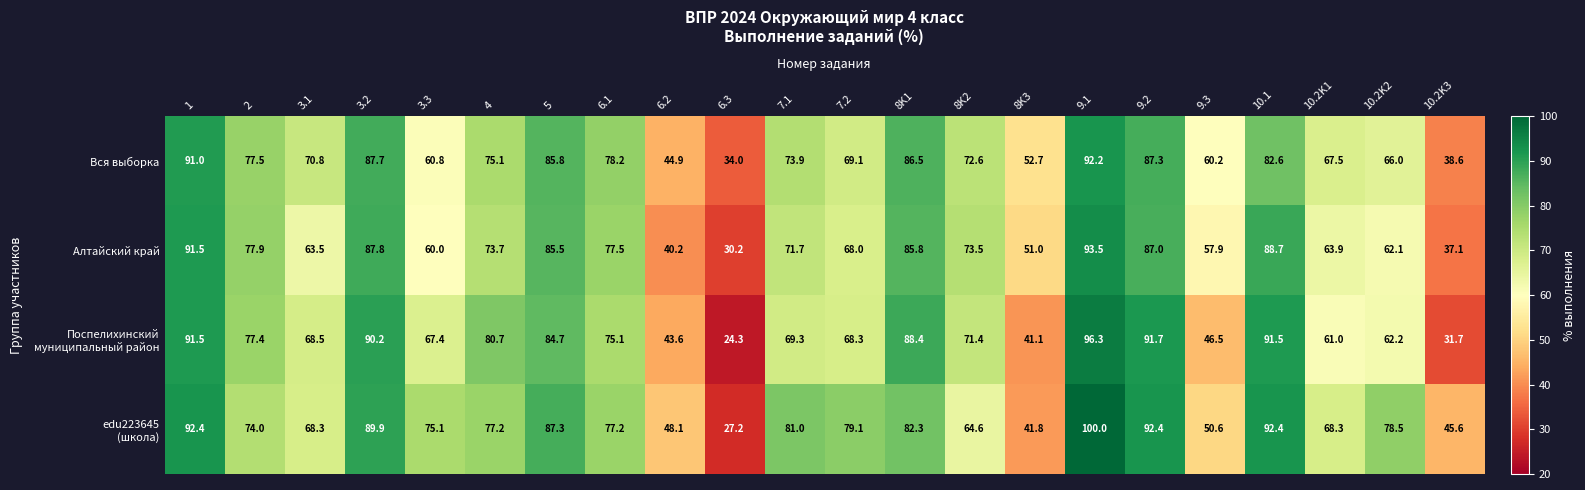

Between 3.1 and 10.1, which series saw the biggest shift?

Алтайский край